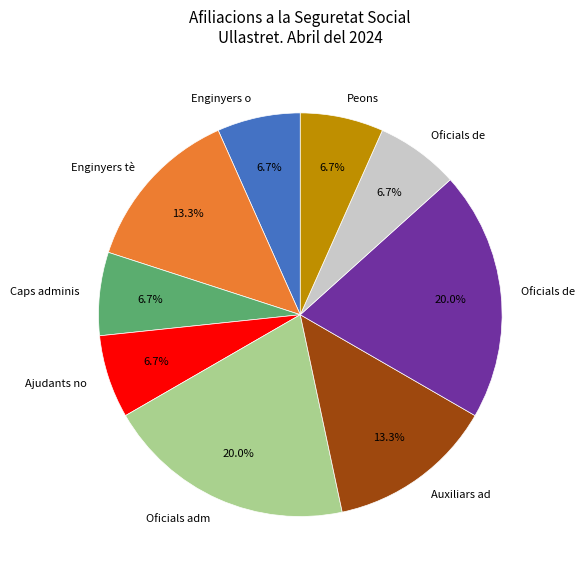

Does any single category account for the majority?

No